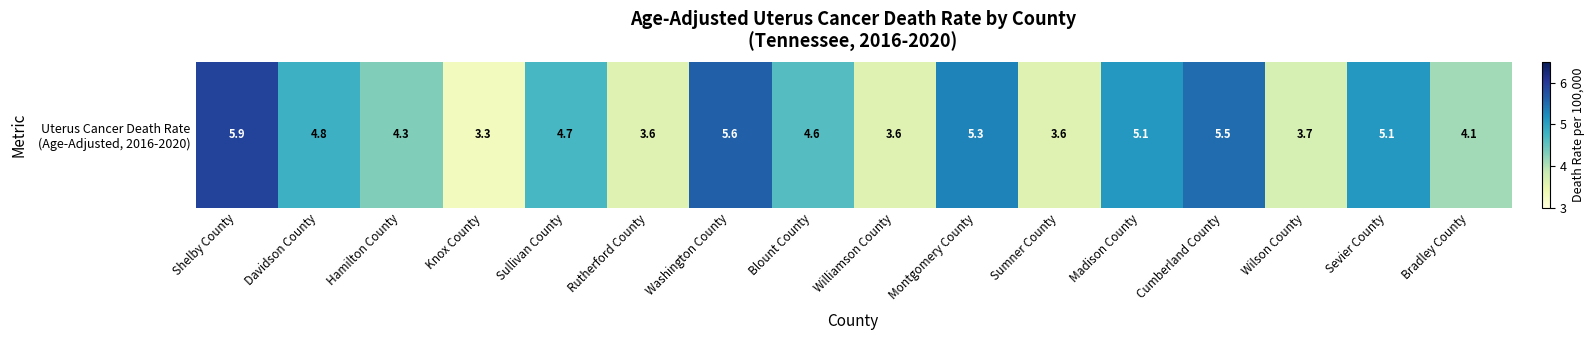

The value at Sevier County is 2.4. True or false?

False